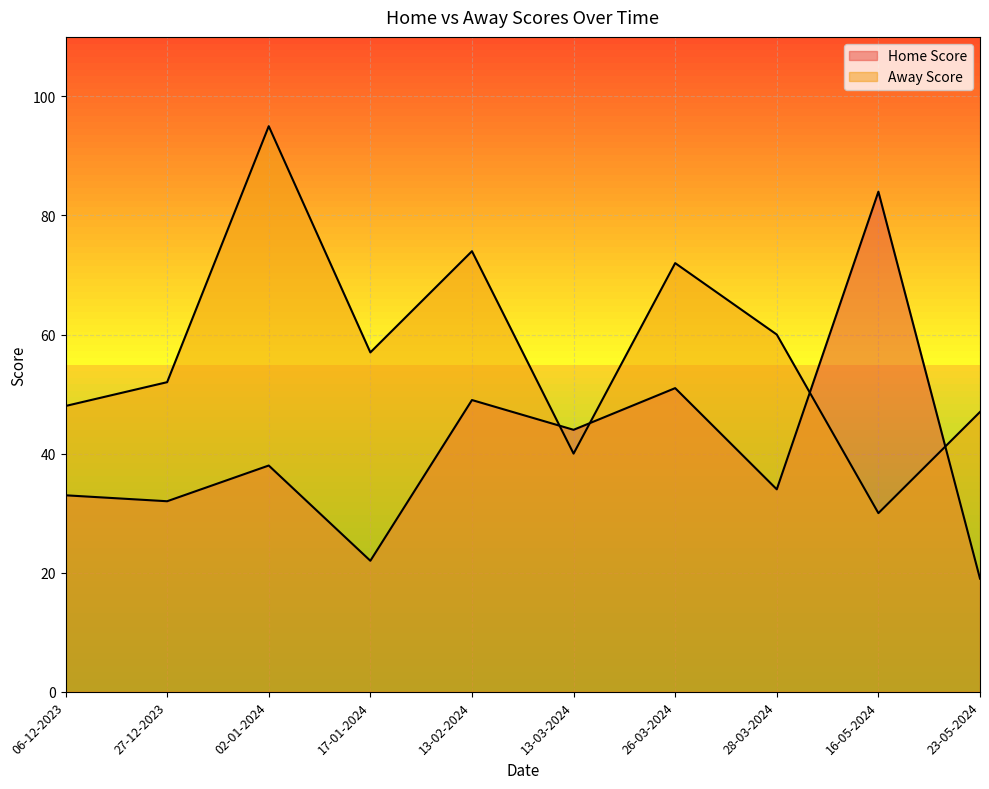

True or false: Away Score has a value of 74 at 13-02-2024.

True